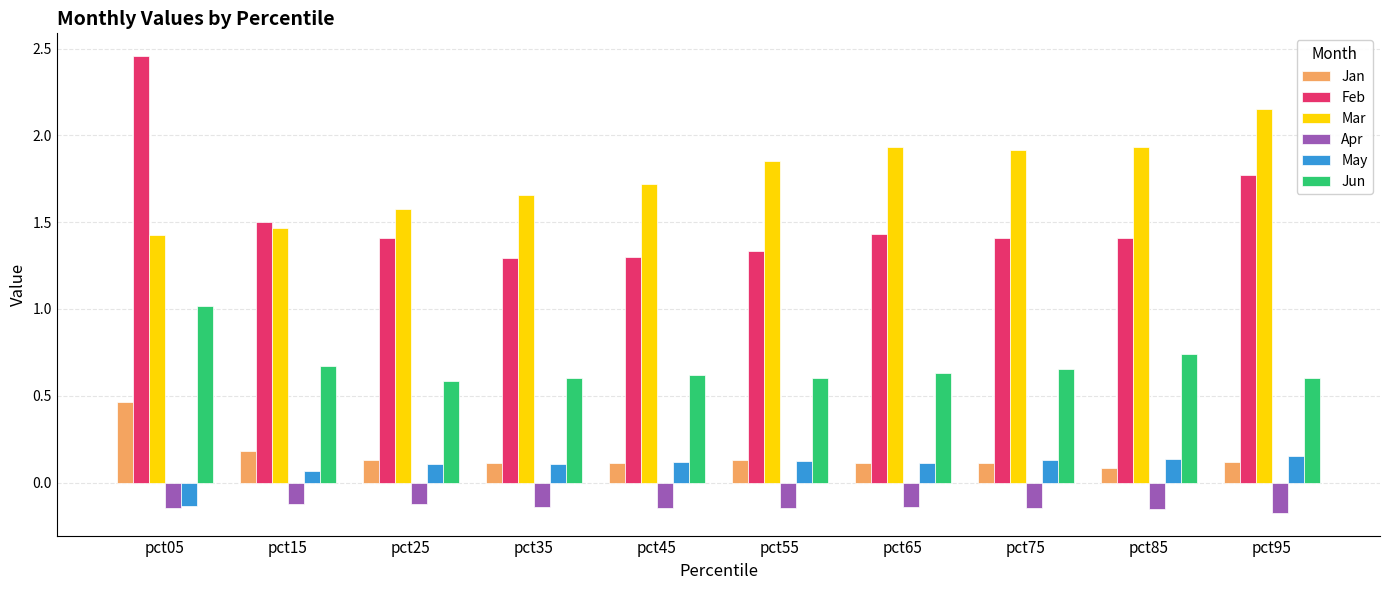

The value of Mar at pct15 is 1.5. True or false?

True